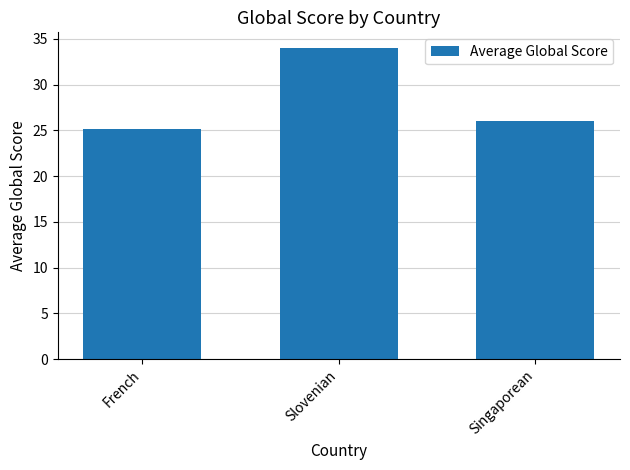

What is the average value?

28.4